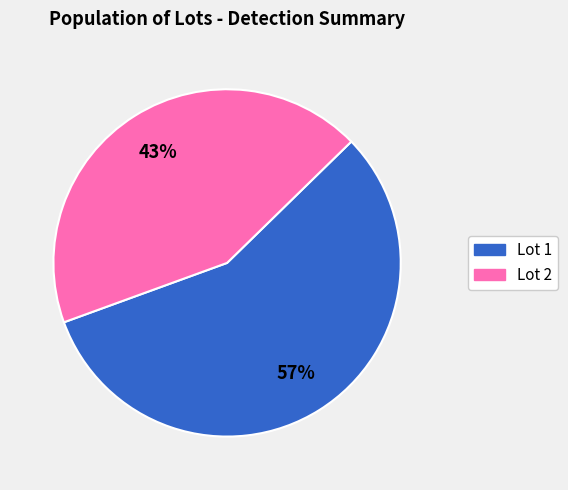

To the nearest percent, what is the combined percentage of Lot 1 and Lot 2?

100%